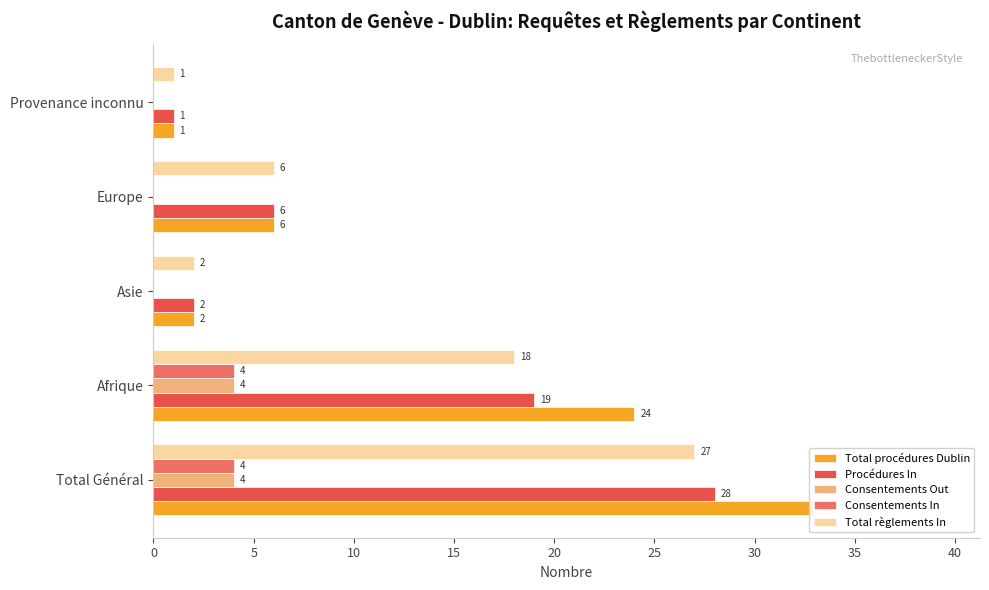

What is the value of the Total règlements In bar at the 3rd from the left?

2